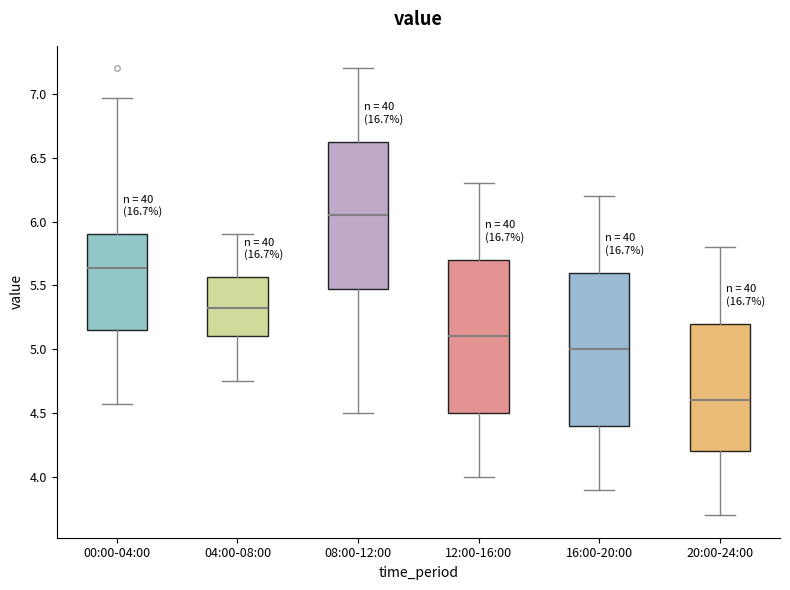

Which box has the lowest median line?

20:00-24:00